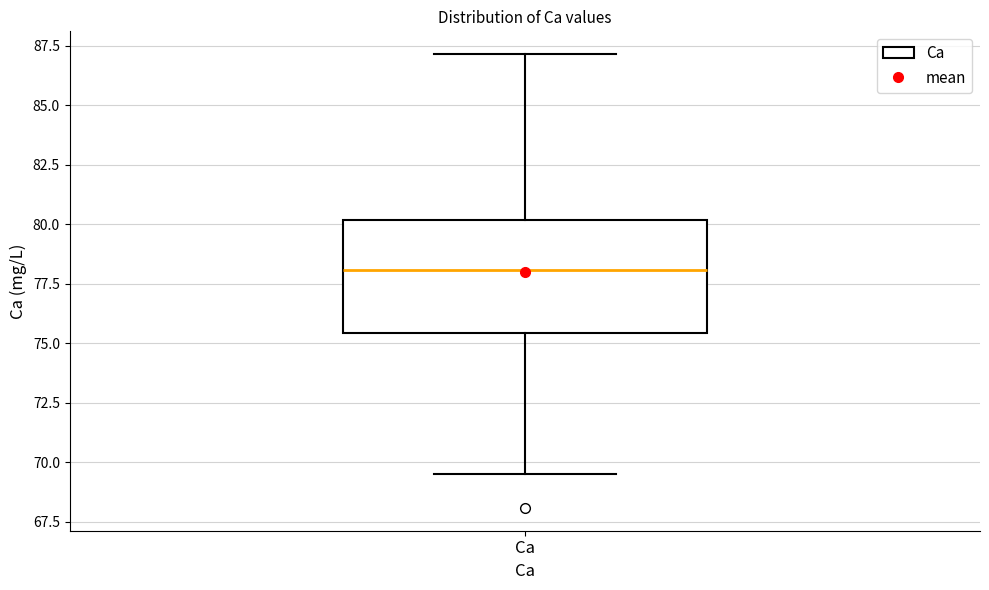

Read this box plot against the y-axis: the position of the median line, the range covered by the box, and the ends of both whiskers. The values are not printed on the chart, so give them approximately, as read against the axis.

median 78.0, box 75.5 to 80.0, whiskers 69.5 to 87.0